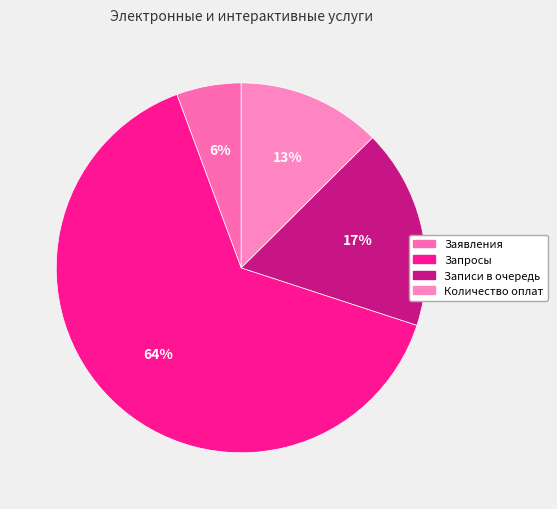

Count the number of slices in the pie.

4